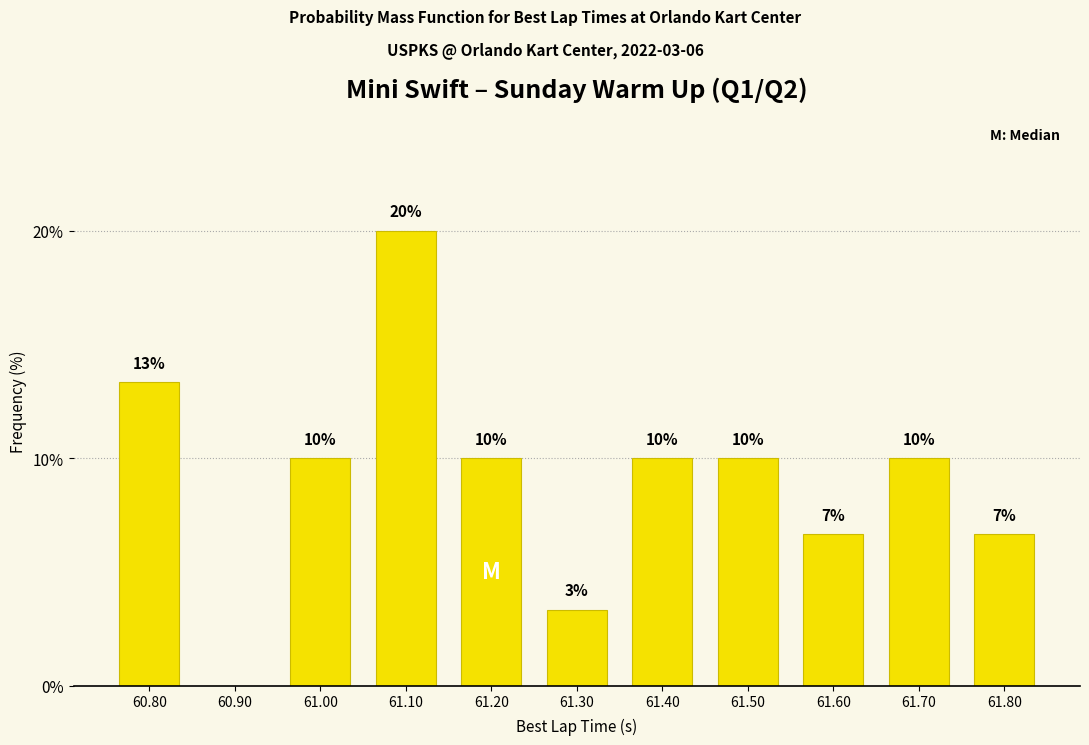

Which has a higher value, 60.80 or 61.80?

60.80